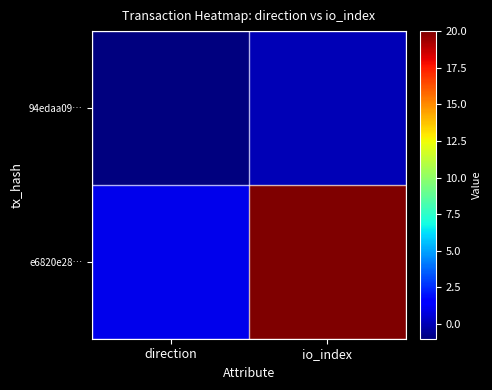

Reading left to right, list all the values displayed in this chart.

94edaa09…: direction=-1	io_index=0
e6820e28…: direction=1	io_index=20